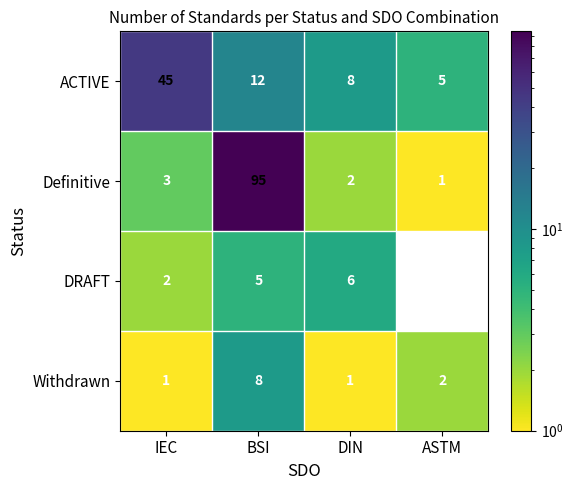

How many values in the Definitive series are below 3?

2